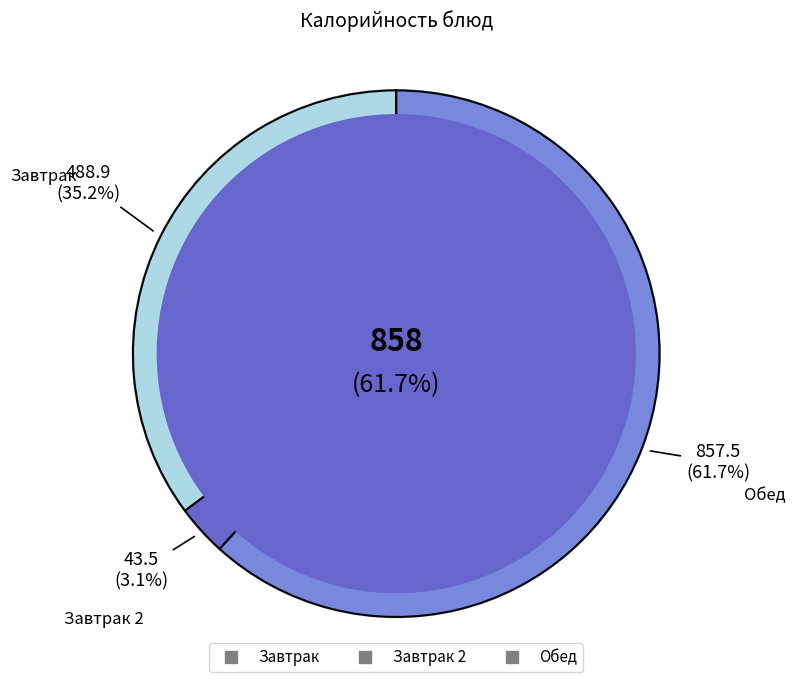

Is it true that Хлеб пшеничный is 15% of the pie?

False